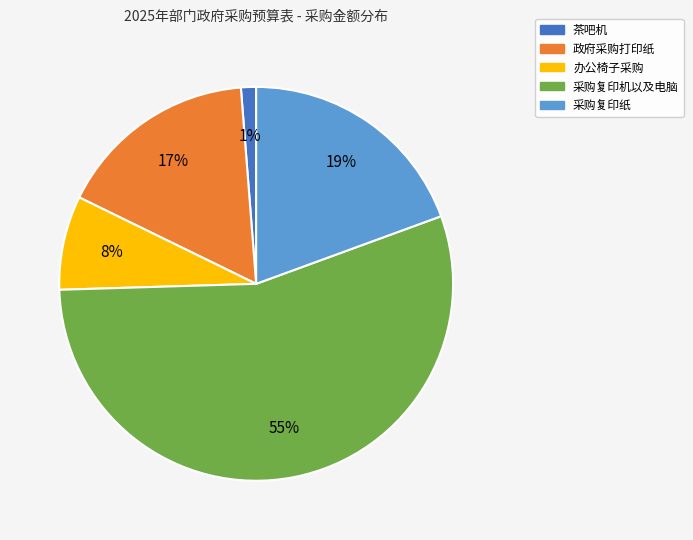

Is it true that 政府采购打印纸 is 3% of the pie?

False